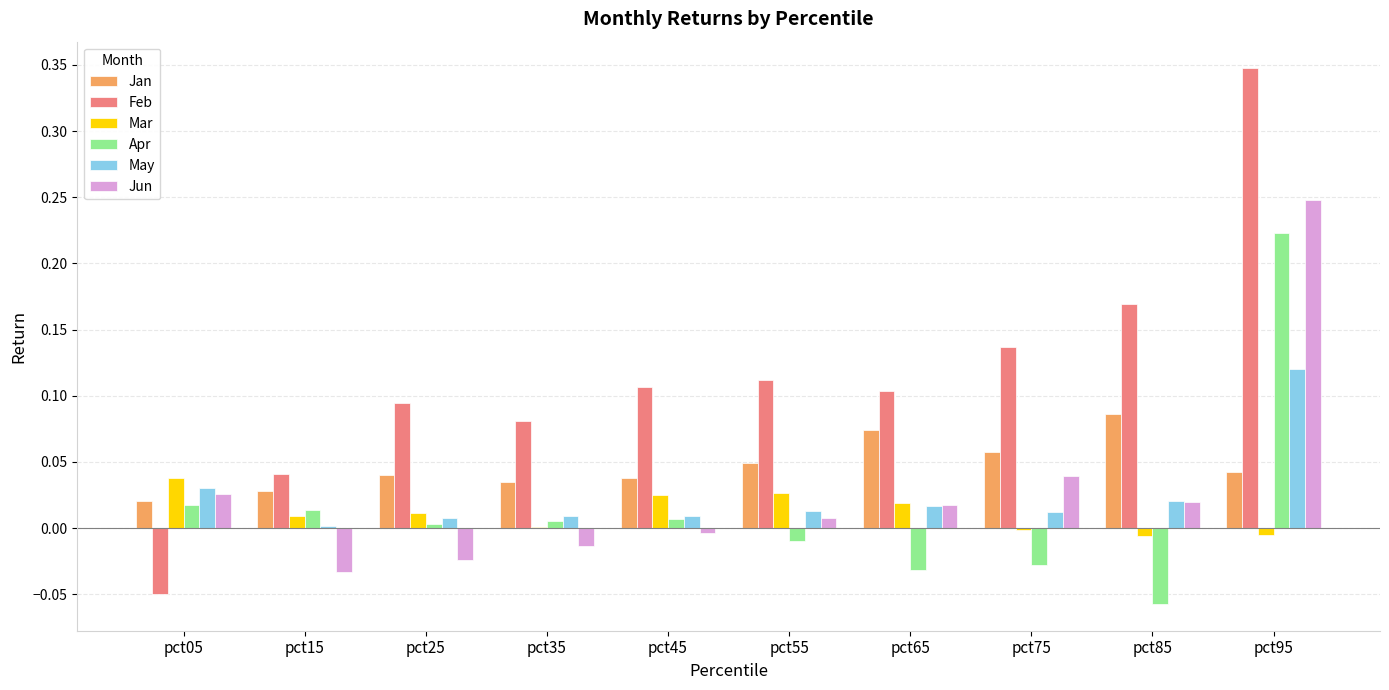

The value of Jun at pct15 is -0.0. True or false?

True